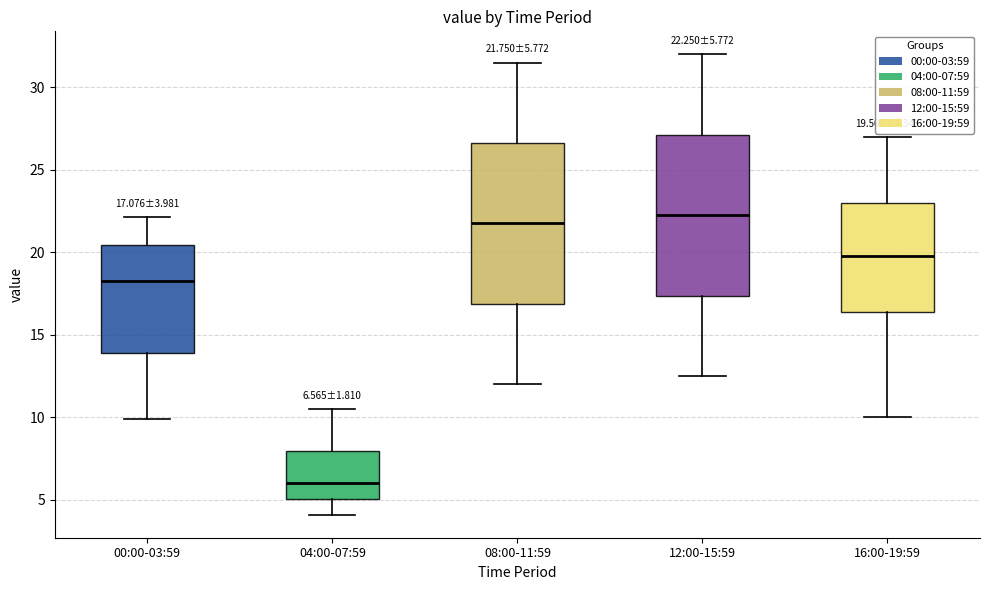

Which box has the highest median line?

12:00-15:59